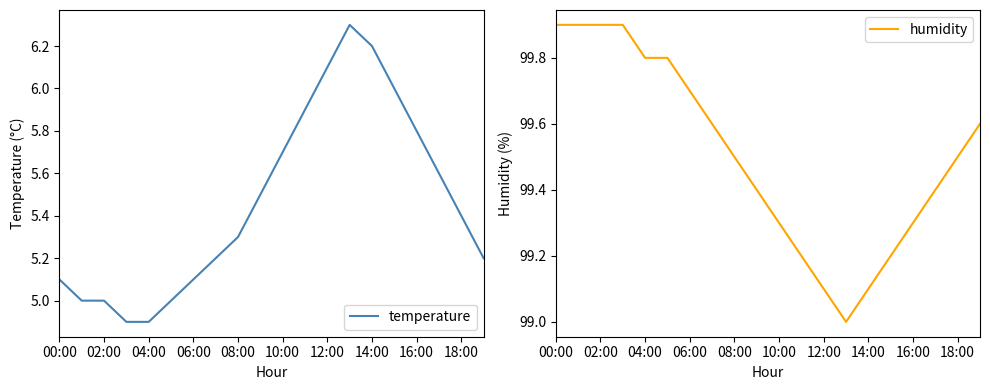

True or false: temperature has a value of 1.6 at 06:00.

False